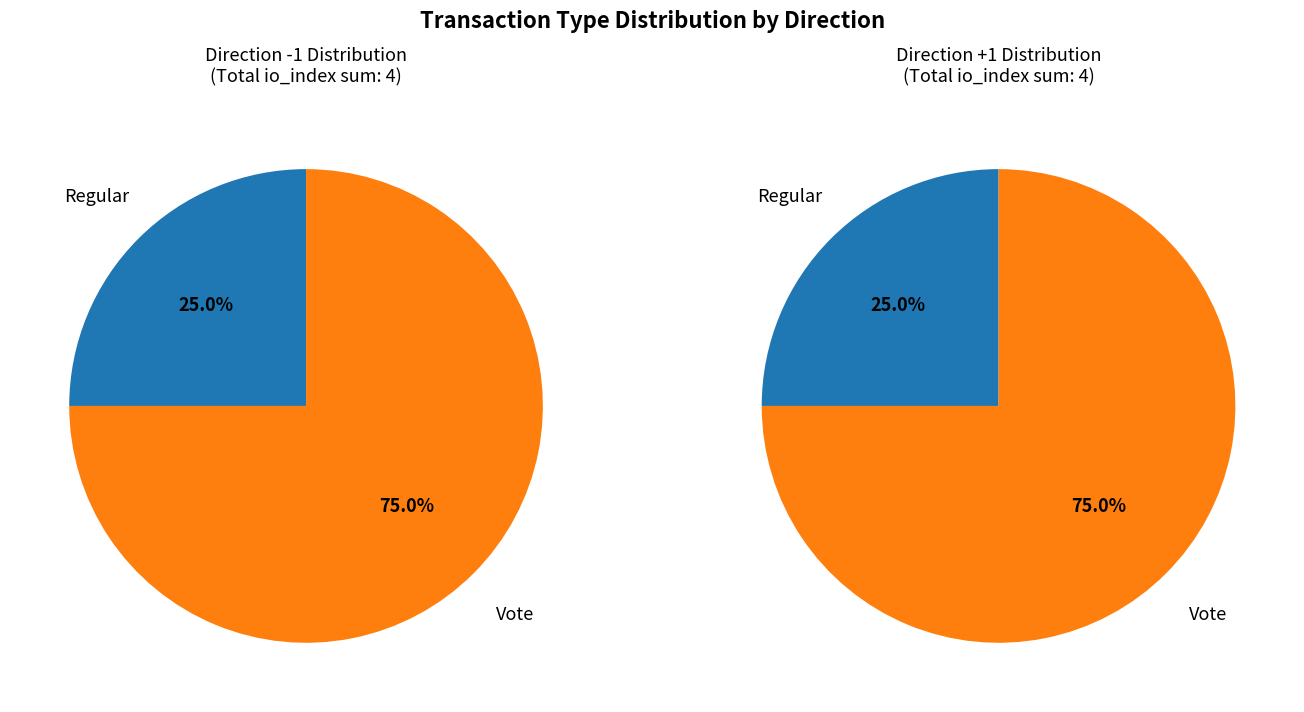

The Vote slice represents 93% of the pie. True or false?

False